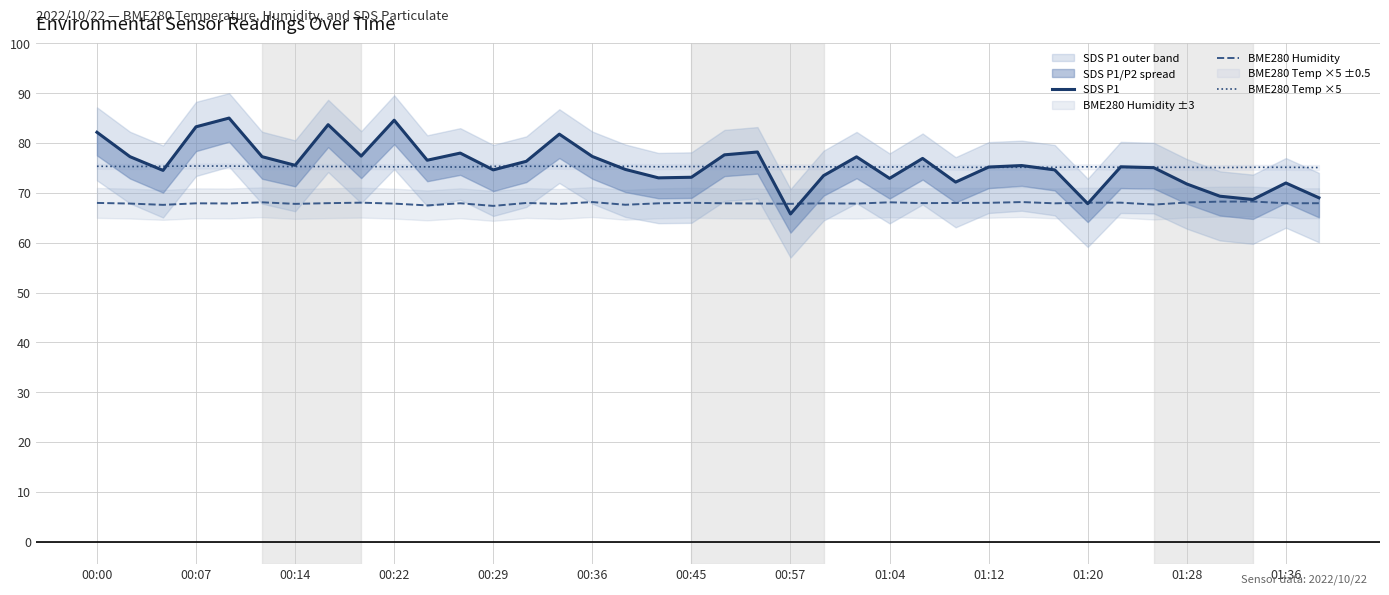

The value of BME280 Temp ×5 at 00:36 is 75.3. True or false?

True